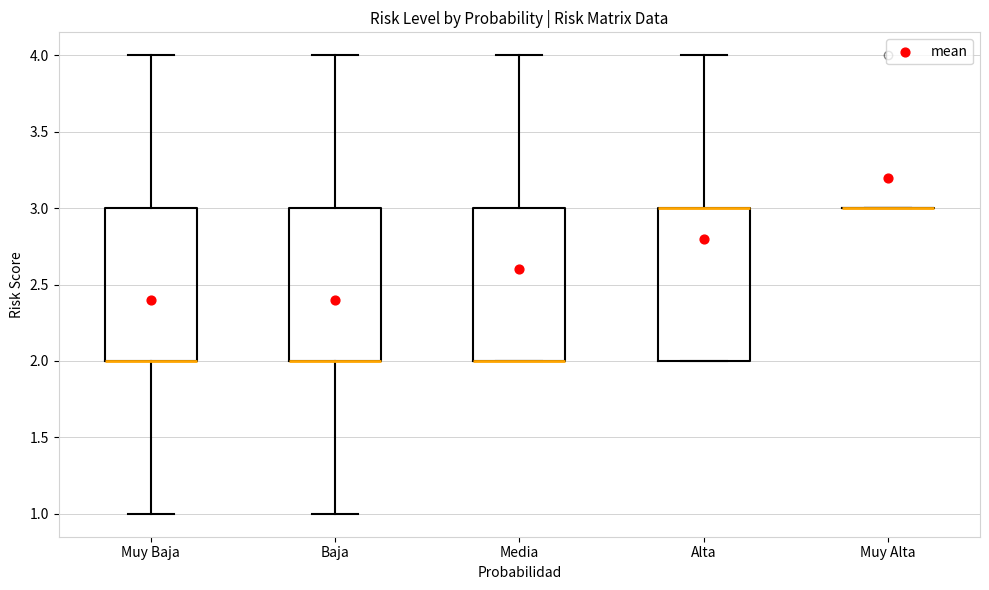

Reading left to right, transcribe this box plot: for each box, give where its median line is, the range the box spans, and where its two whiskers end, as read against the y-axis. The values are not printed on the chart, so give them approximately, as read against the axis.

Muy Baja: median 2 (drawn on the box's lower edge), box 2 to 3, whiskers 1 to 4
Baja: median 2 (drawn on the box's lower edge), box 2 to 3, whiskers 1 to 4
Media: median 2 (drawn on the box's lower edge), box 2 to 3, whiskers 2 to 4
Alta: median 3 (drawn on the box's upper edge), box 2 to 3, whiskers 2 to 4
Muy Alta: box collapsed to a line at 3, whiskers 3 to 3